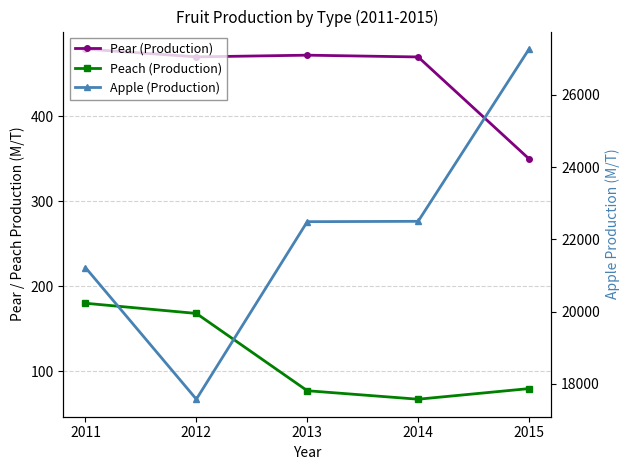

Does the chart display data point markers on the line(s)?

Yes